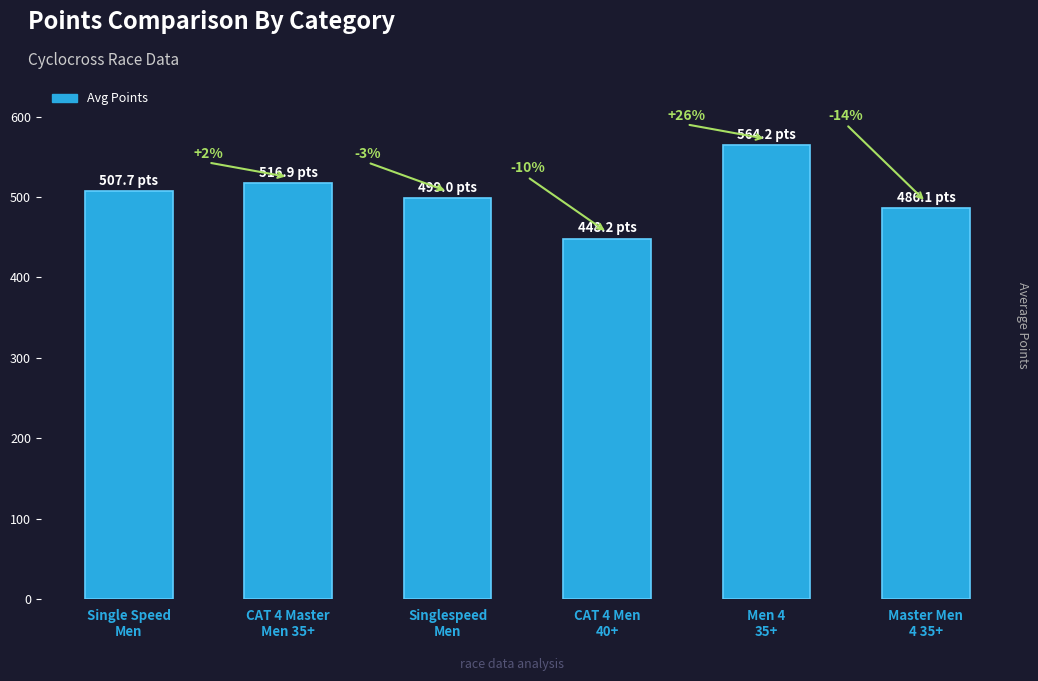

Which label corresponds to the largest value in the chart?

Men 4
35+